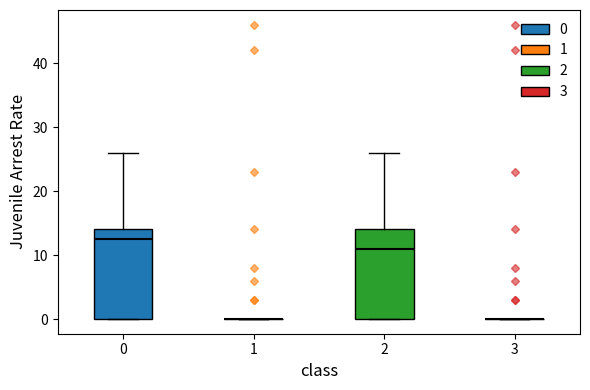

Reading left to right, read every box against the y-axis: the position of its median line, the range the box covers, and the ends of its whiskers. The values are not printed on the chart, so give them approximately, as read against the axis.

0: median 13, box 0 to 14, whiskers 0 to 26
1: box collapsed to a line at 0, whiskers 0 to 0
2: median 11, box 0 to 14, whiskers 0 to 26
3: box collapsed to a line at 0, whiskers 0 to 0